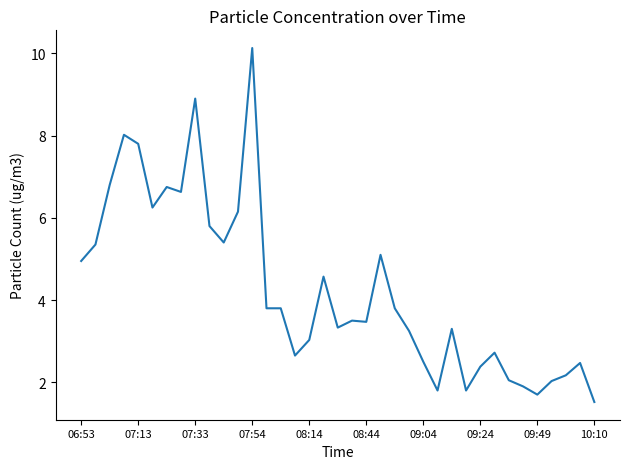

What is the maximum value shown in the chart?

10.1